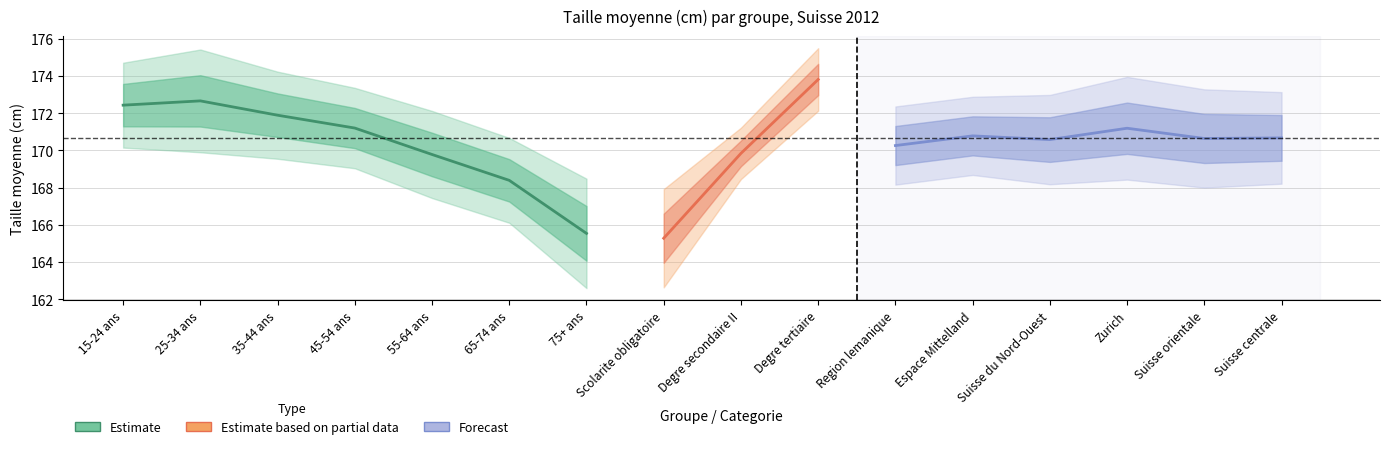

Between 75+ ans and 45-54 ans, which is larger?

45-54 ans